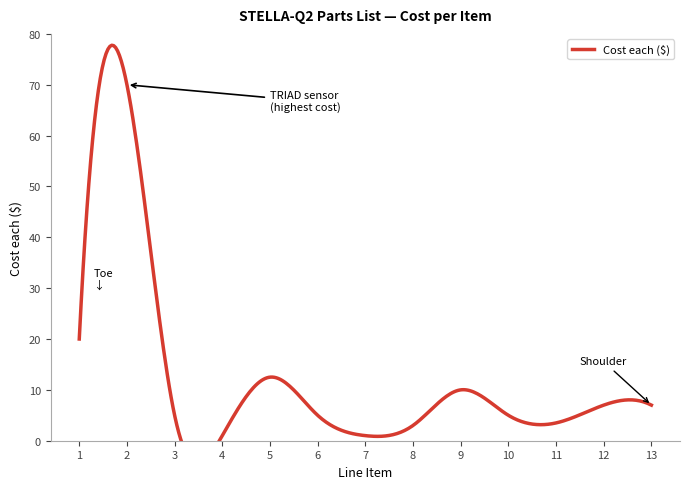

How many lines are shown in the chart?

1